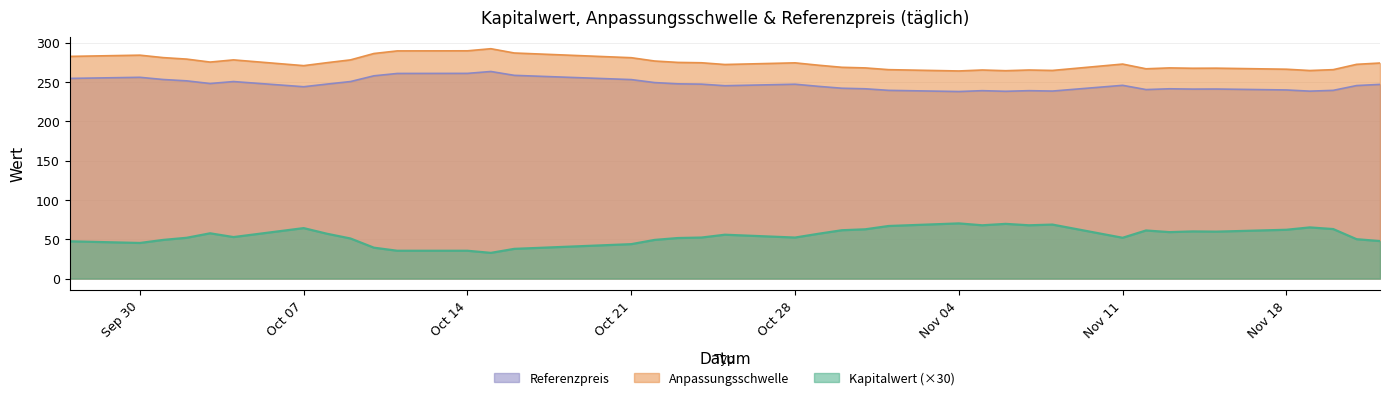

What is the lowest value of the Kapitalwert (×30) series?

32.7